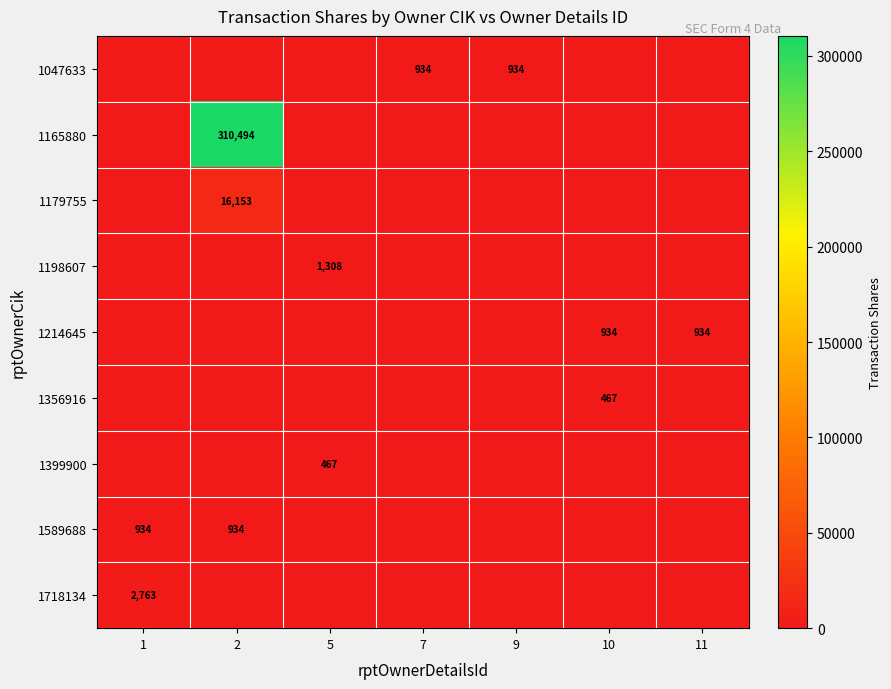

The 1356916 series shows 467 at 10. True or false?

True